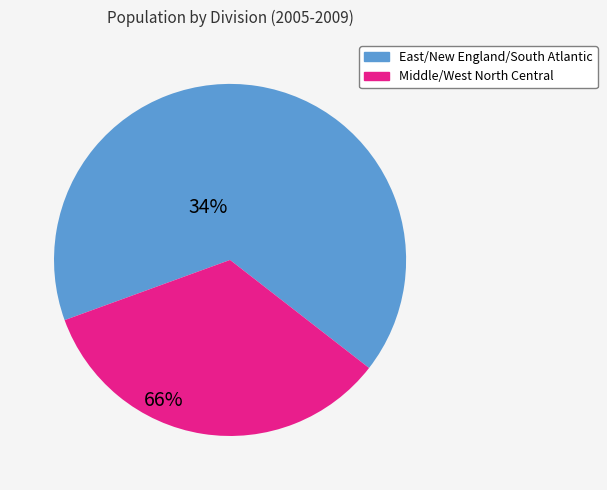

Which has a higher value, East/New England/South Atlantic or Middle/West North Central?

East/New England/South Atlantic